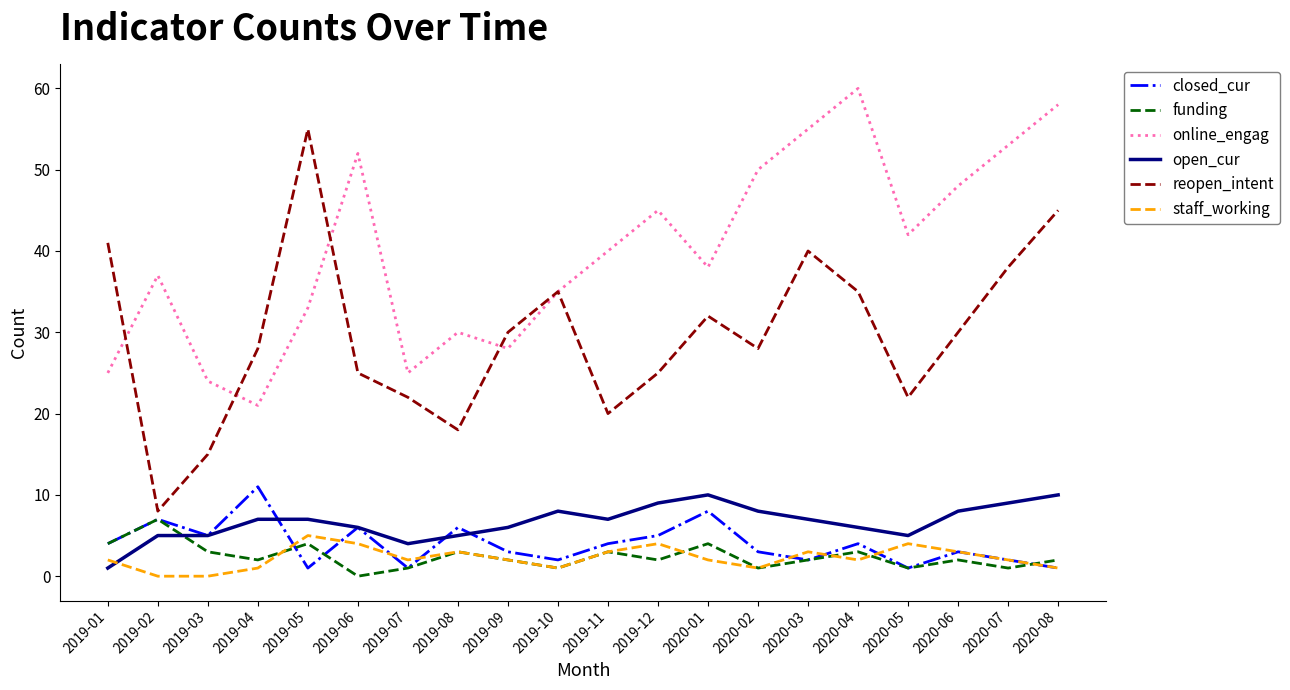

What is the difference between the highest and lowest values at 2019-11?

37